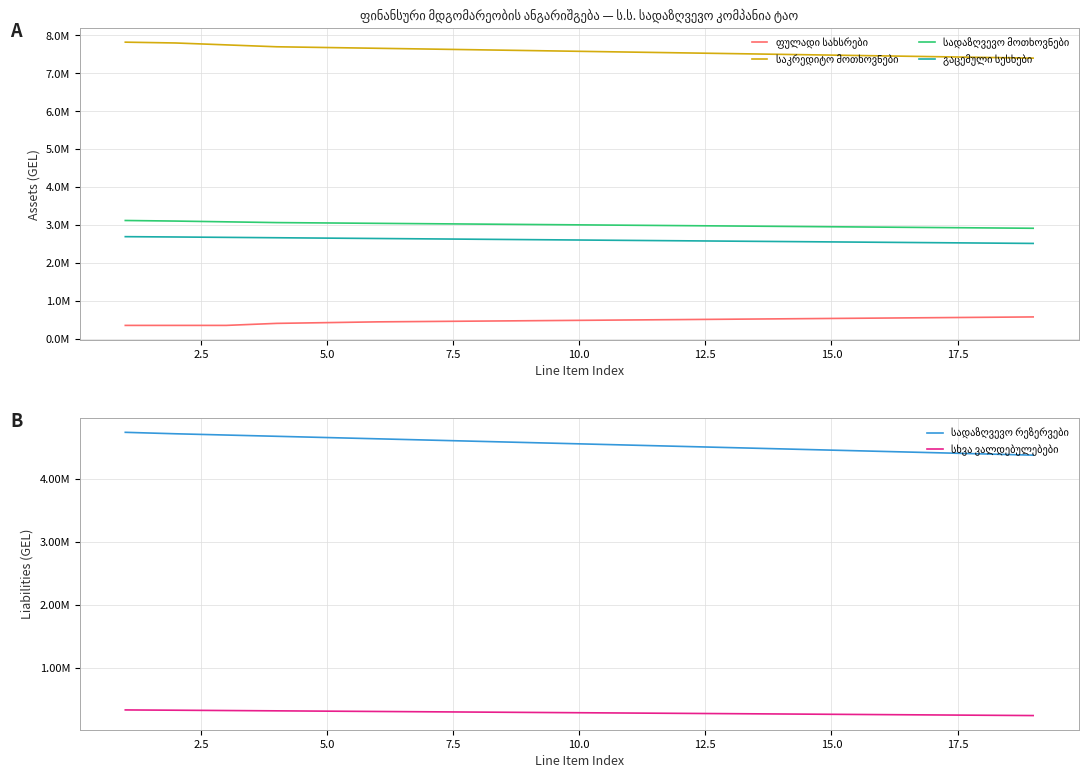

Reading left to right, transcribe all the data shown in this chart.

ფულადი სახსრები: 346609.9	346609.9	346609.9	400000.0	420000.0	440000.0	450000.0	460000.0	470000.0	480000.0	490000.0	500000.0	510000.0	520000.0	530000.0	540000.0	550000.0	560000.0	570000.0
საკრედიტო მოთხოვნები: 7821703.6	7800000.0	7750000.0	7700000.0	7680000.0	7660000.0	7640000.0	7620000.0	7600000.0	7580000.0	7560000.0	7540000.0	7520000.0	7500000.0	7480000.0	7460000.0	7440000.0	7420000.0	7400000.0
სადაზღვევო მოთხოვნები: 3115175.0	3100000.0	3080000.0	3060000.0	3050000.0	3040000.0	3030000.0	3020000.0	3010000.0	3000000.0	2990000.0	2980000.0	2970000.0	2960000.0	2950000.0	2940000.0	2930000.0	2920000.0	2910000.0
გაცემული სესხები: 2688500.0	2680000.0	2670000.0	2660000.0	2650000.0	2640000.0	2630000.0	2620000.0	2610000.0	2600000.0	2590000.0	2580000.0	2570000.0	2560000.0	2550000.0	2540000.0	2530000.0	2520000.0	2510000.0
სადაზღვევო რეზერვები: 4743179.0	4720000.0	4700000.0	4680000.0	4660000.0	4640000.0	4620000.0	4600000.0	4580000.0	4560000.0	4540000.0	4520000.0	4500000.0	4480000.0	4460000.0	4440000.0	4420000.0	4400000.0	4380000.0
სხვა ვალდებულებები: 329428.2	325000.0	320000.0	315000.0	310000.0	305000.0	300000.0	295000.0	290000.0	285000.0	280000.0	275000.0	270000.0	265000.0	260000.0	255000.0	250000.0	245000.0	240000.0